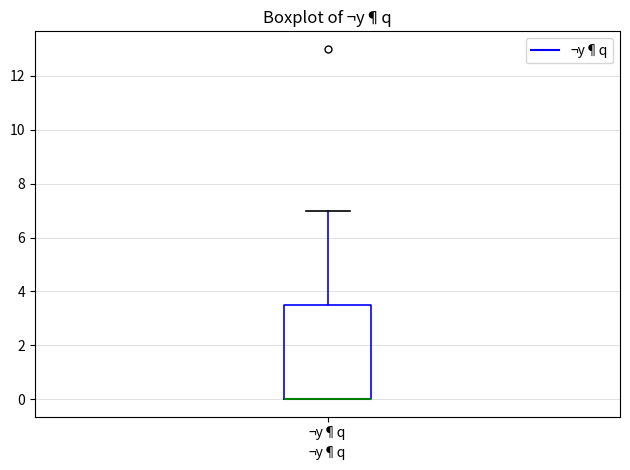

Read this box plot against the y-axis: the position of the median line, the range covered by the box, and the ends of both whiskers. The values are not printed on the chart, so give them approximately, as read against the axis.

median 0.0 (drawn on the box's lower edge), box 0.0 to 3.6, whiskers 0.0 to 7.0